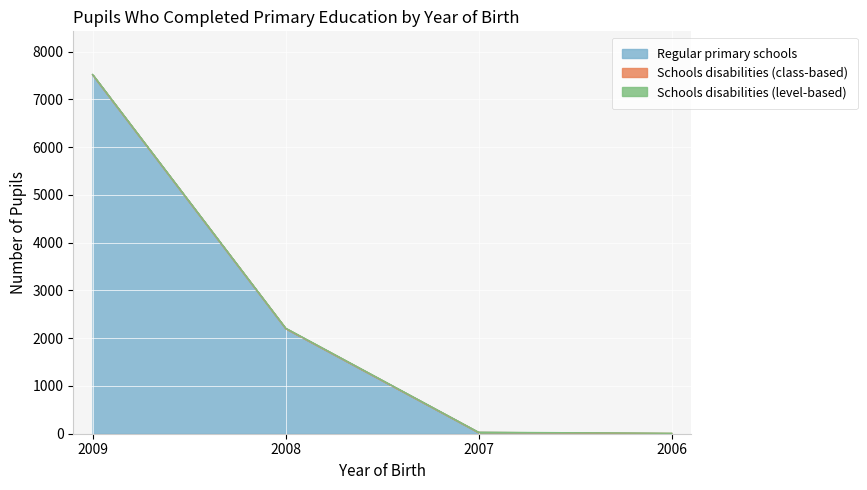

Rank the categories by Schools disabilities (level-based) value from lowest to highest.

2007, 2008, 2006, 2009